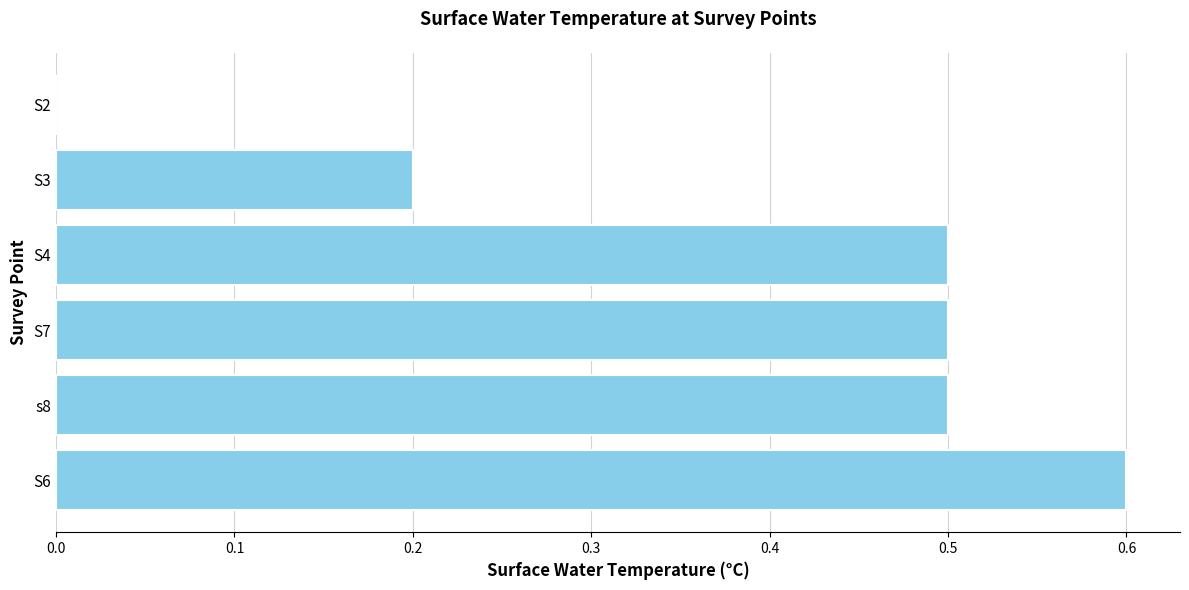

True or false: the data shows 0.2 at S3.

True